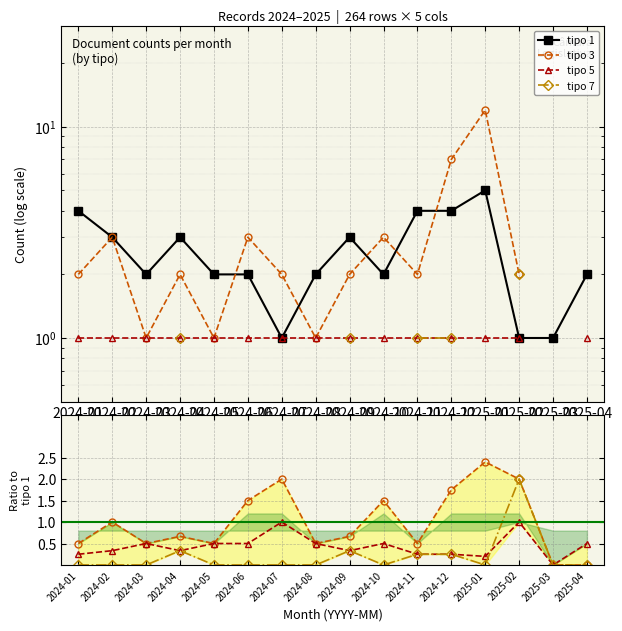

Rank the categories by tipo 5 value from lowest to highest.

2025-03, 2025-01, 2024-01, 2024-11, 2024-12, 2024-02, 2024-04, 2024-09, 2024-03, 2024-05, 2024-06, 2024-08, 2024-10, 2025-04, 2024-07, 2025-02